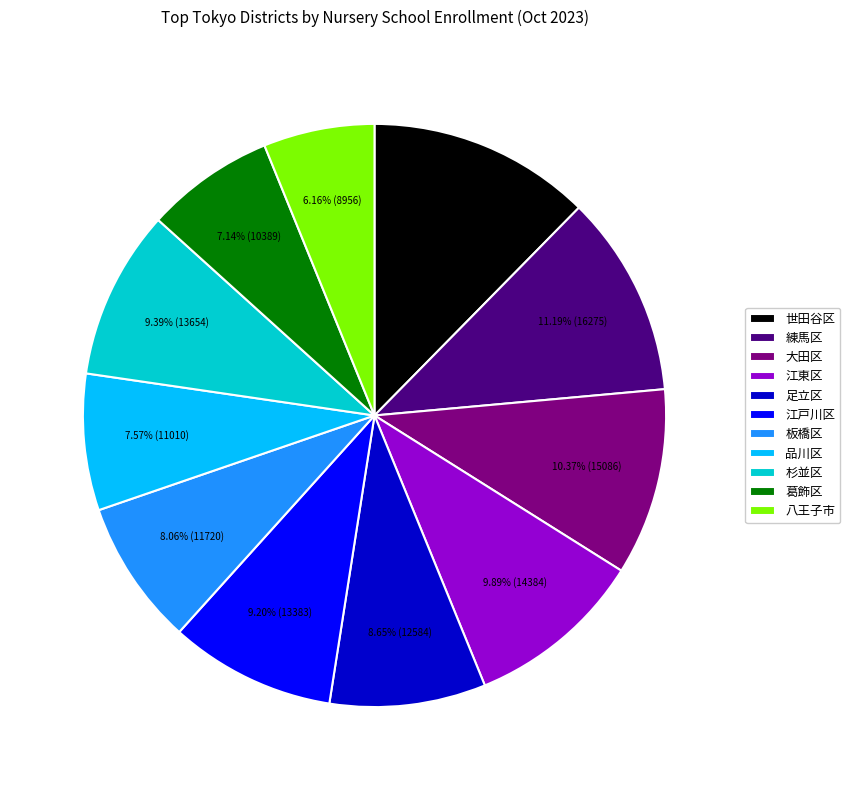

What is the total percentage of 板橋区 and 練馬区?

19.3%